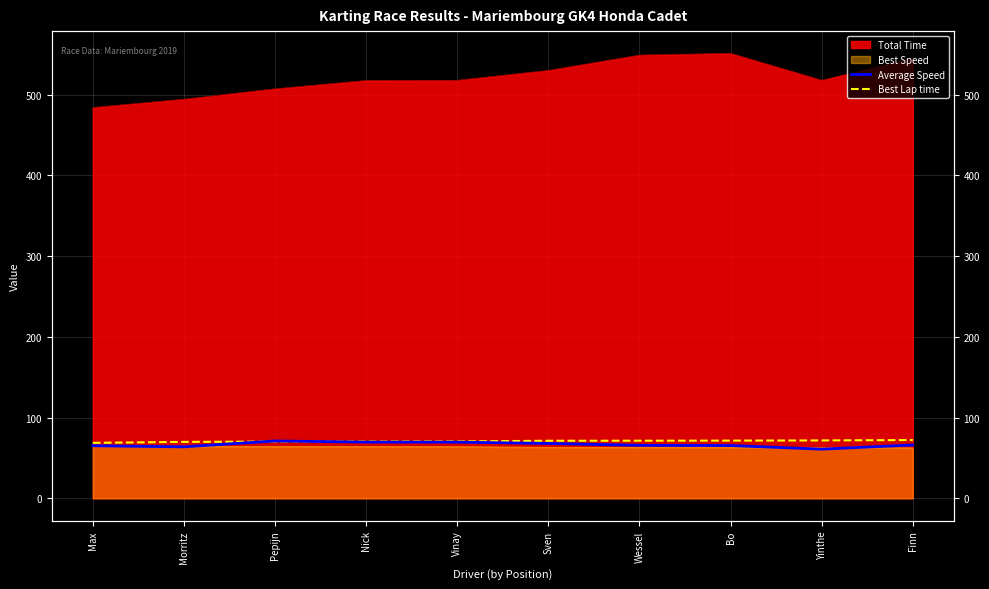

Is it true that Average Speed equals 67.9 at Sven?

True